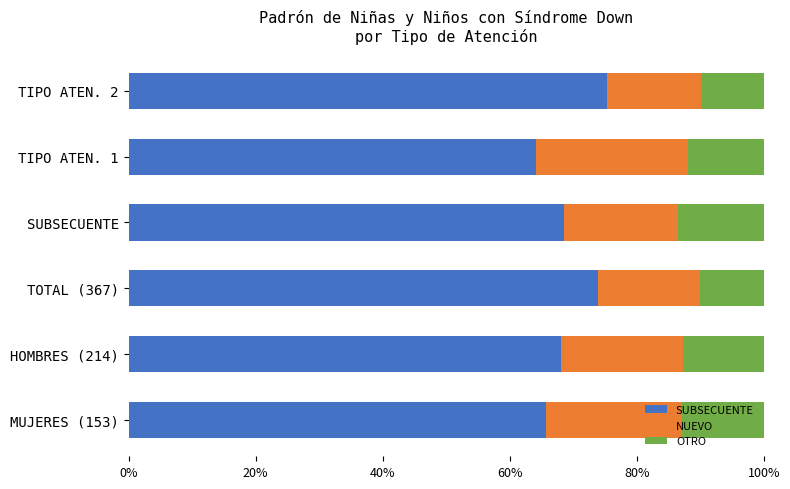

The value of SUBSECUENTE at HOMBRES (214) is 22.0. True or false?

False